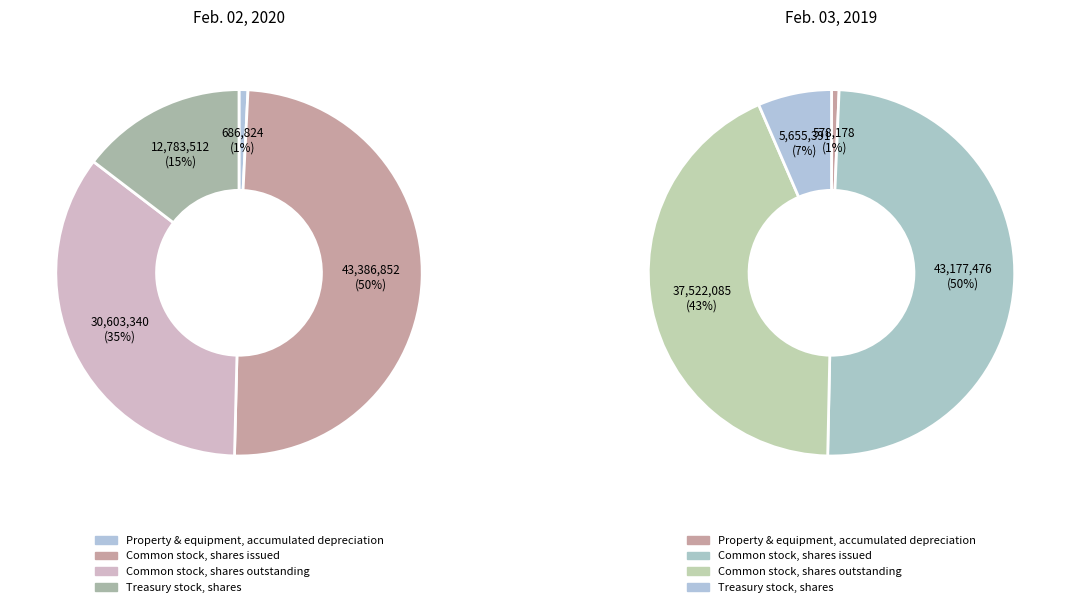

To the nearest percent, what is the difference between the 2 and values_2019 slice percentages?

15%